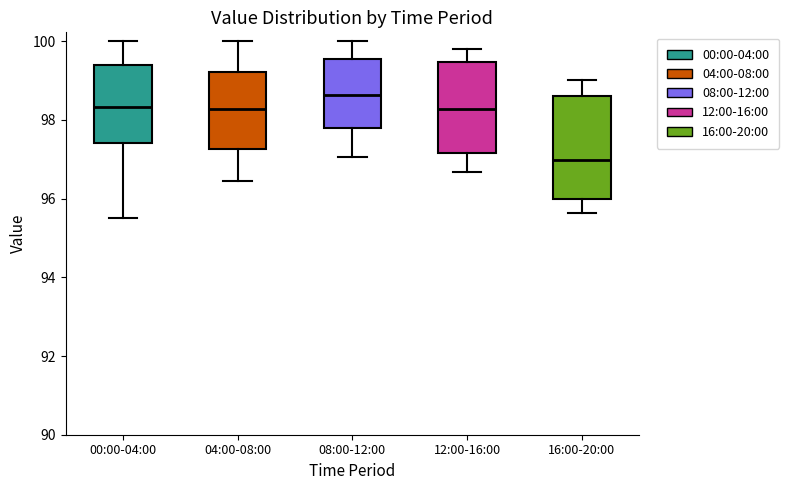

Reading left to right, transcribe this box plot: for each box, give where its median line is, the range the box spans, and where its two whiskers end, as read against the y-axis. The values are not printed on the chart, so give them approximately, as read against the axis.

00:00-04:00: median 98.4, box 97.4 to 99.4, whiskers 95.6 to 100.0
04:00-08:00: median 98.2, box 97.2 to 99.2, whiskers 96.4 to 100.0
08:00-12:00: median 98.6, box 97.8 to 99.6, whiskers 97.0 to 100.0
12:00-16:00: median 98.2, box 97.2 to 99.4, whiskers 96.6 to 99.8
16:00-20:00: median 97.0, box 96.0 to 98.6, whiskers 95.6 to 99.0